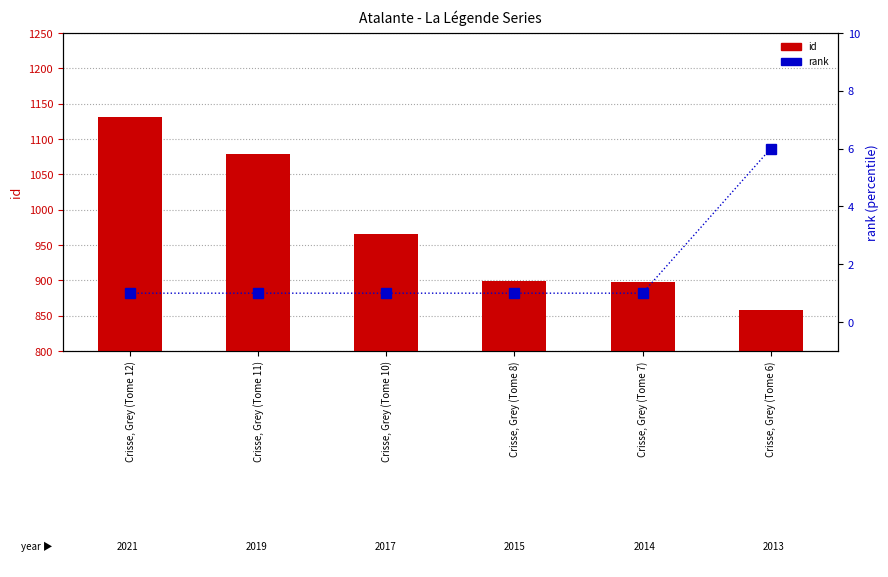

Rank the series at Crisse, Grey (Tome 12) from lowest to highest value.

rank, id